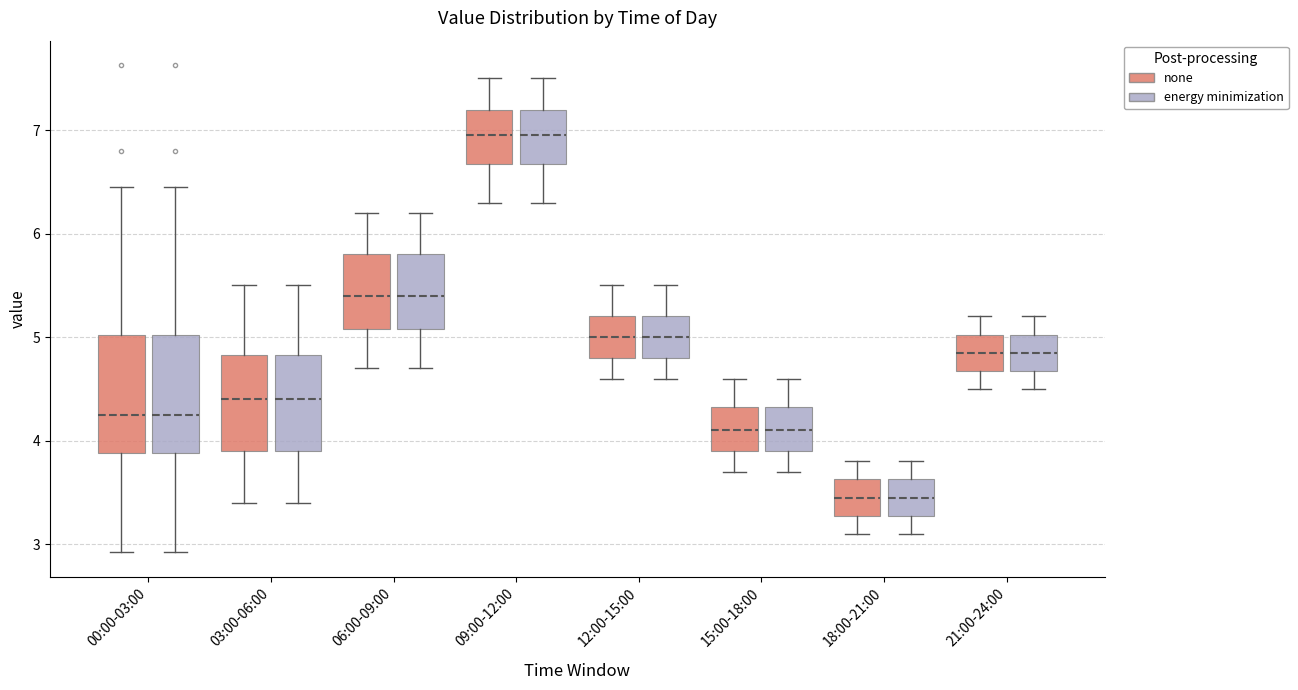

Reading left to right, transcribe this box plot: for each box, give where its median line is, the range the box spans, and where its two whiskers end, as read against the y-axis. The values are not printed on the chart, so give them approximately, as read against the axis.

00:00-03:00 (none): median 4.3, box 3.9 to 5.0, whiskers 2.9 to 6.5
00:00-03:00 (energy minimization): median 4.3, box 3.9 to 5.0, whiskers 2.9 to 6.5
03:00-06:00 (none): median 4.4, box 3.9 to 4.8, whiskers 3.4 to 5.5
03:00-06:00 (energy minimization): median 4.4, box 3.9 to 4.8, whiskers 3.4 to 5.5
06:00-09:00 (none): median 5.4, box 5.1 to 5.8, whiskers 4.7 to 6.2
06:00-09:00 (energy minimization): median 5.4, box 5.1 to 5.8, whiskers 4.7 to 6.2
09:00-12:00 (none): median 7.0, box 6.7 to 7.2, whiskers 6.3 to 7.5
09:00-12:00 (energy minimization): median 7.0, box 6.7 to 7.2, whiskers 6.3 to 7.5
12:00-15:00 (none): median 5.0, box 4.8 to 5.2, whiskers 4.6 to 5.5
12:00-15:00 (energy minimization): median 5.0, box 4.8 to 5.2, whiskers 4.6 to 5.5
15:00-18:00 (none): median 4.1, box 3.9 to 4.3, whiskers 3.7 to 4.6
15:00-18:00 (energy minimization): median 4.1, box 3.9 to 4.3, whiskers 3.7 to 4.6
18:00-21:00 (none): median 3.5, box 3.3 to 3.6, whiskers 3.1 to 3.8
18:00-21:00 (energy minimization): median 3.5, box 3.3 to 3.6, whiskers 3.1 to 3.8
21:00-24:00 (none): median 4.9, box 4.7 to 5.0, whiskers 4.5 to 5.2
21:00-24:00 (energy minimization): median 4.9, box 4.7 to 5.0, whiskers 4.5 to 5.2